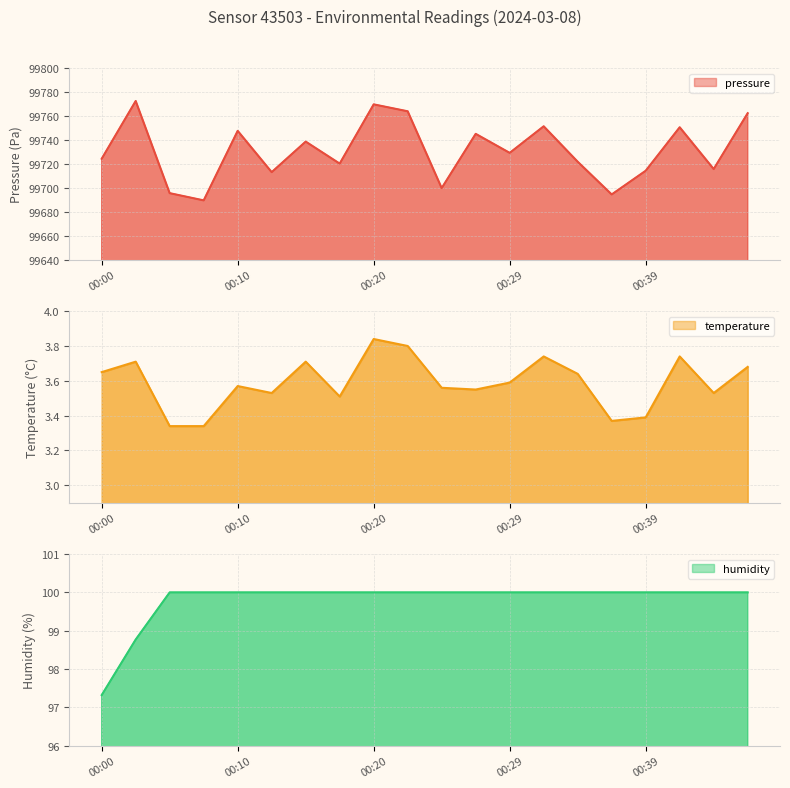

What is the spread (max minus min) of values at 00:00?

99720.8